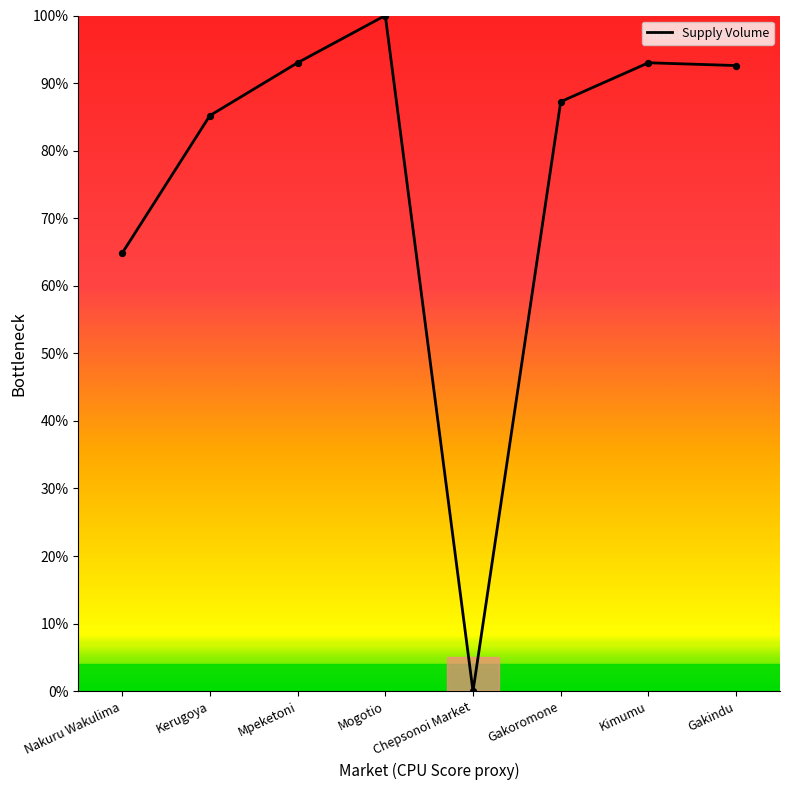

Approximately how many times larger is the value at Mogotio compared to Kimumu?

1.1